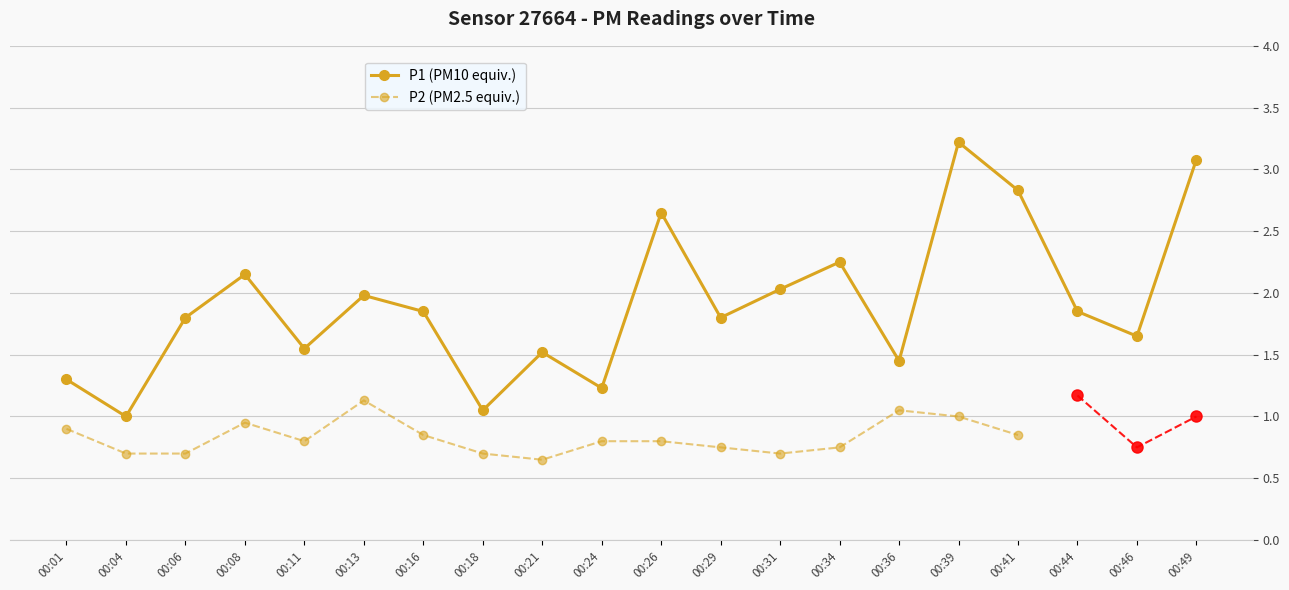

Reading left to right, extract all data points from this chart.

00:01=1.3	00:04=1.0	00:06=1.8	00:08=2.1	00:11=1.6	00:13=2.0	00:16=1.9	00:18=1.1	00:21=1.5	00:24=1.2	00:26=2.6	00:29=1.8	00:31=2.0	00:34=2.2	00:36=1.4	00:39=3.2	00:41=2.8	00:44=1.9	00:46=1.6	00:49=3.1